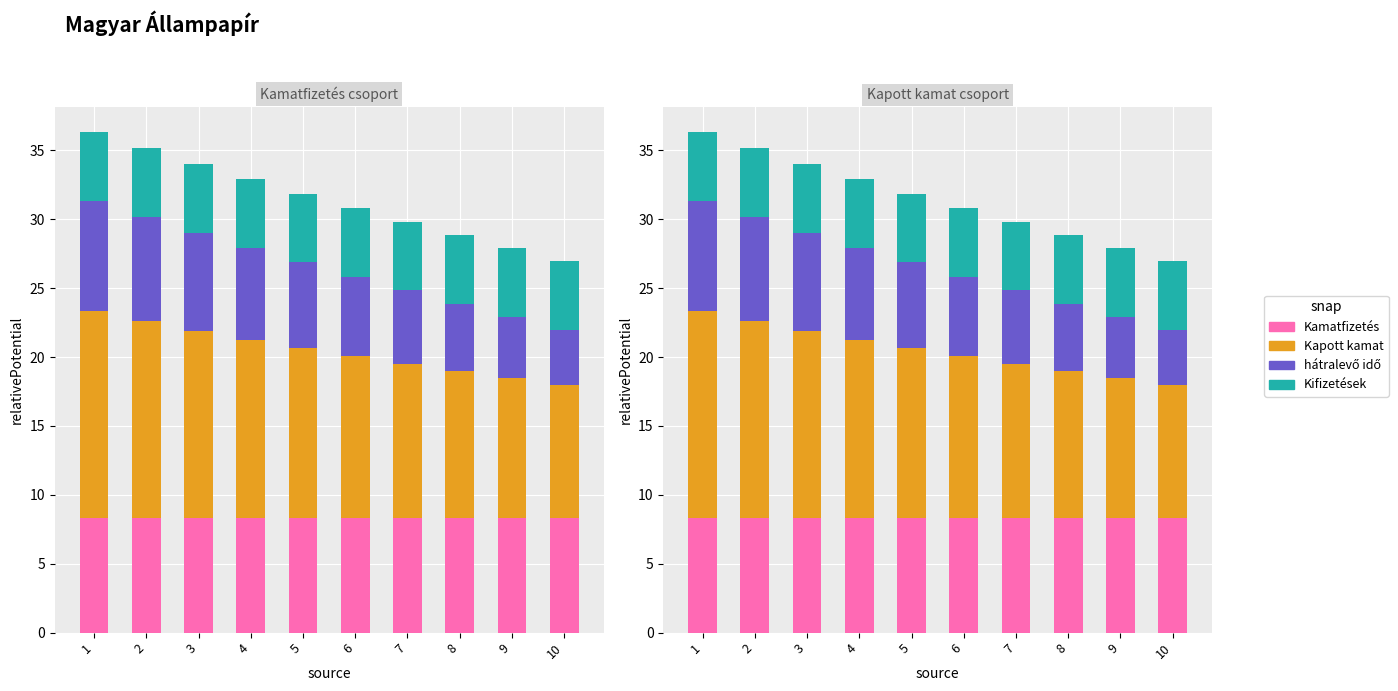

Where is hátralevő idő nearest to the value 6?

5